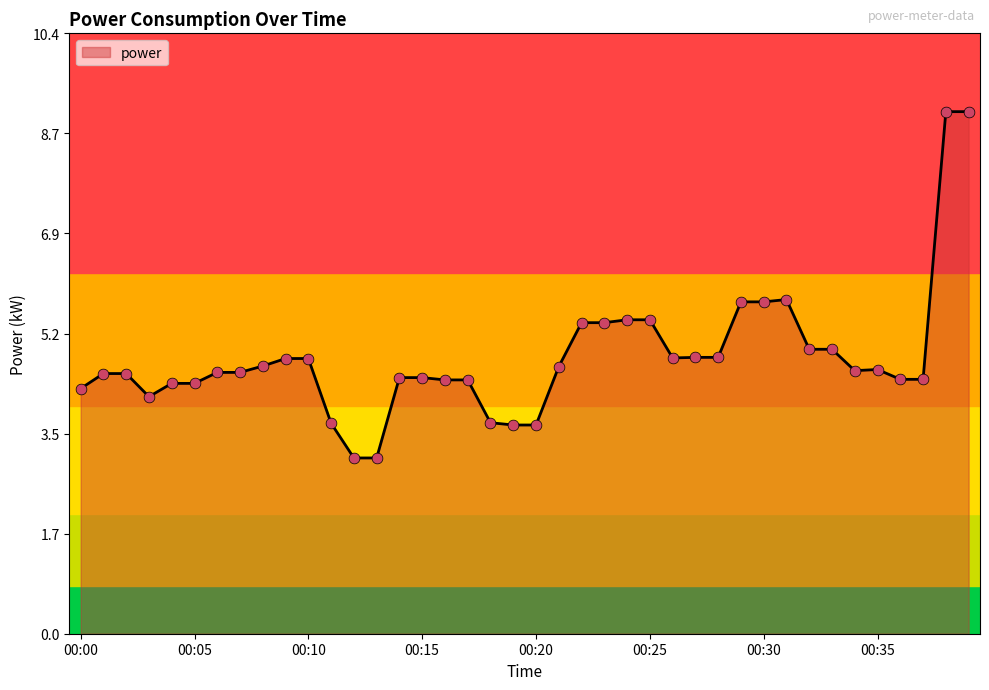

What is the difference between the maximum and minimum values?

6.0